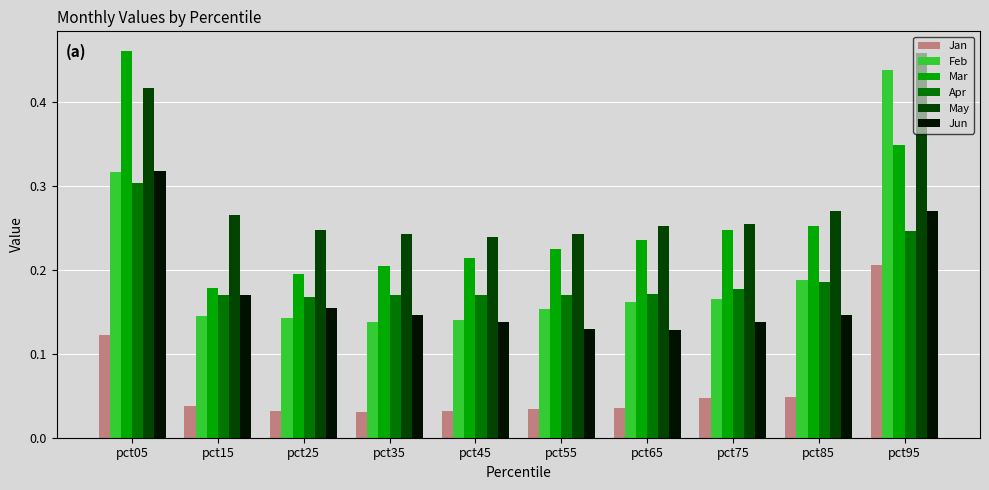

How many groups of bars are there?

10